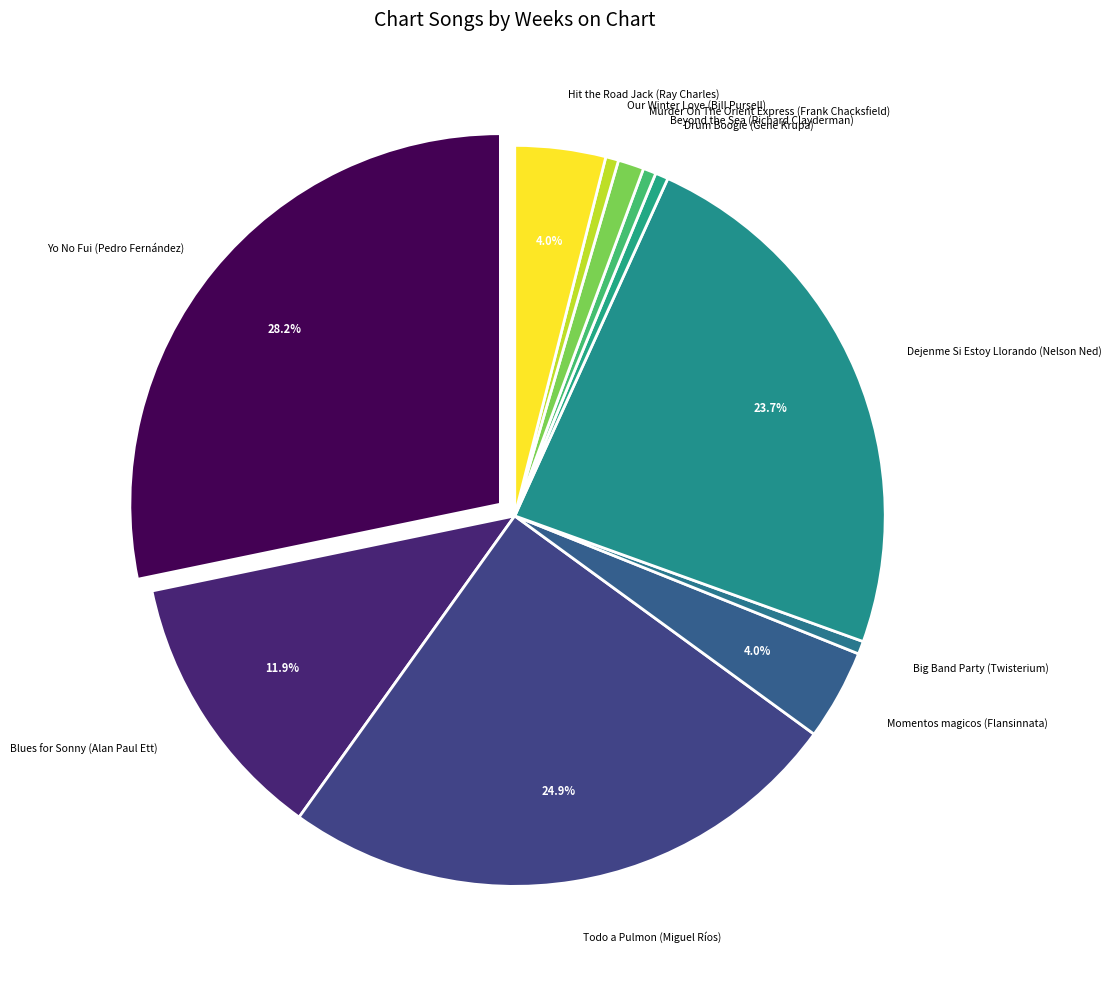

Count the number of slices in the pie.

11